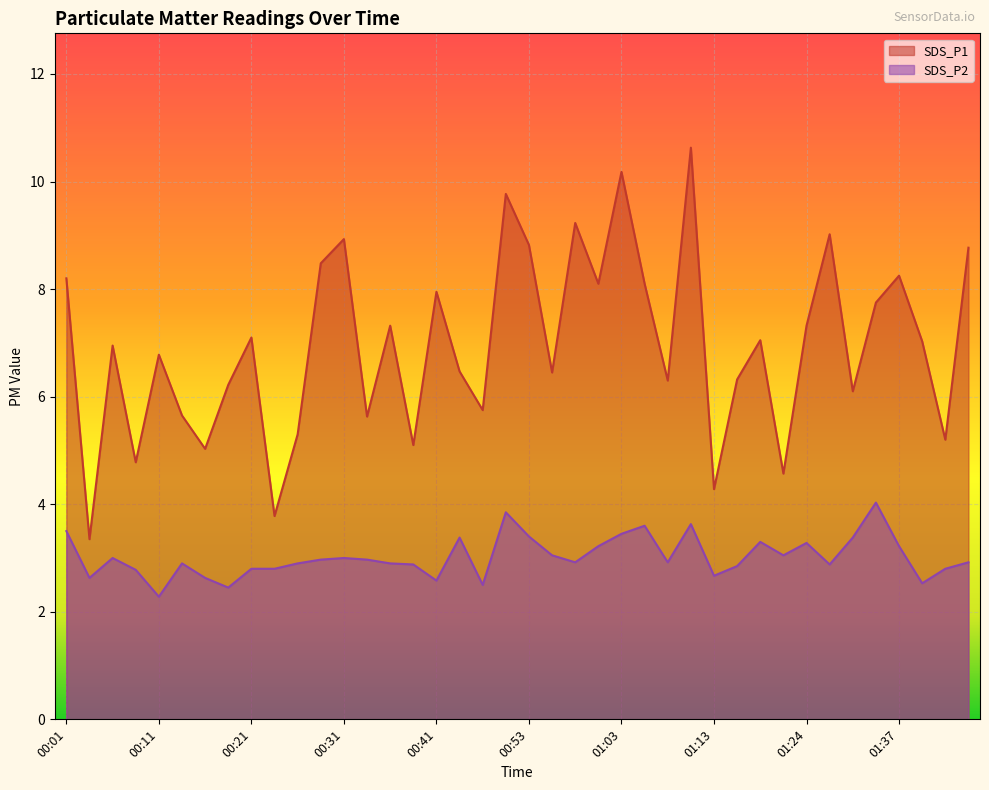

At how many categories does at least one series exceed 3?

40